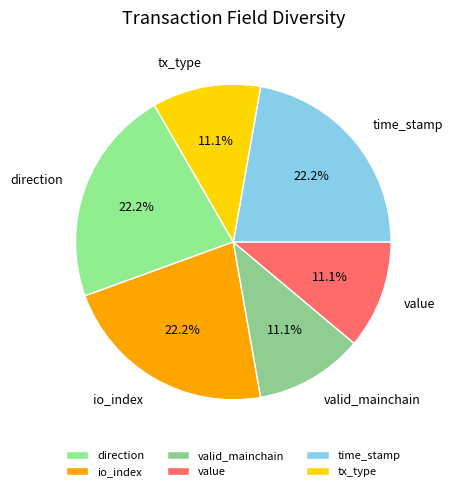

Combined, what portion of the pie is time_stamp and valid_mainchain?

33.3%